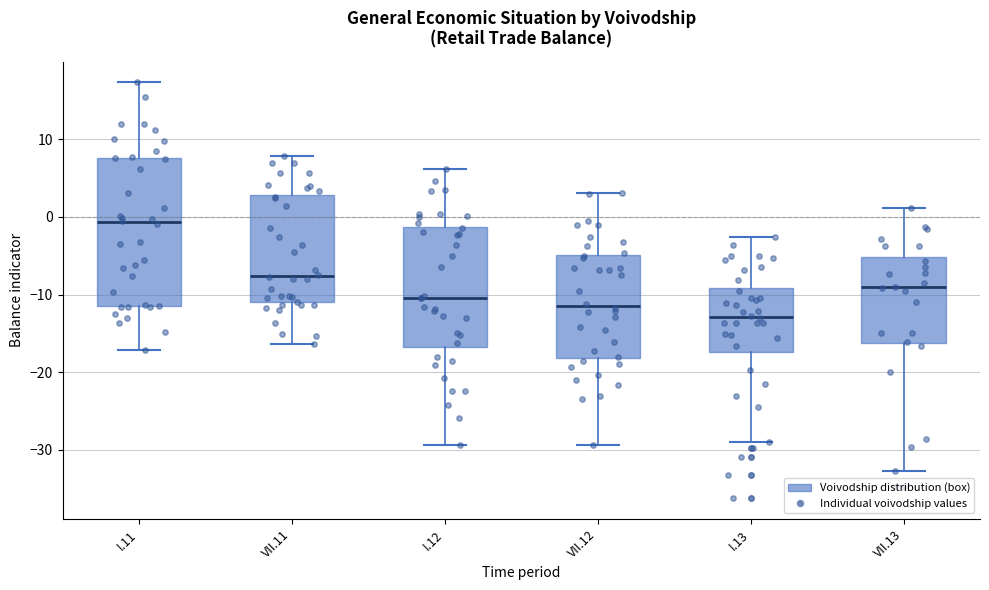

Where does the upper whisker of the box for I.12 end on the y-axis? The values are not printed on the chart, so give them approximately, as read against the axis.

6